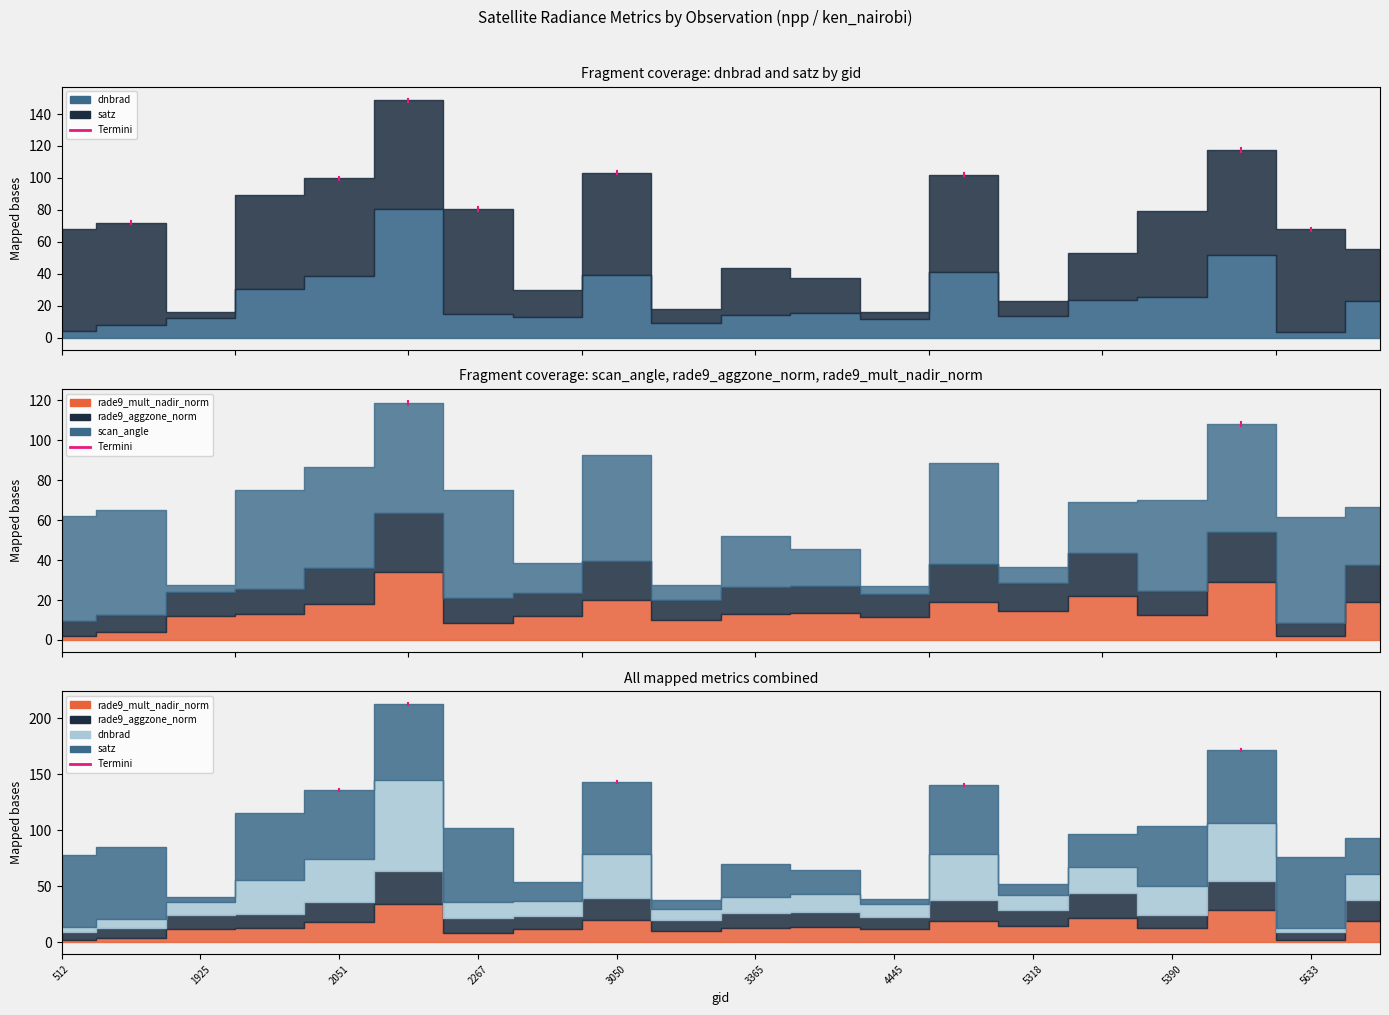

What is the average value of the rade9_mult_nadir_norm series?

14.4